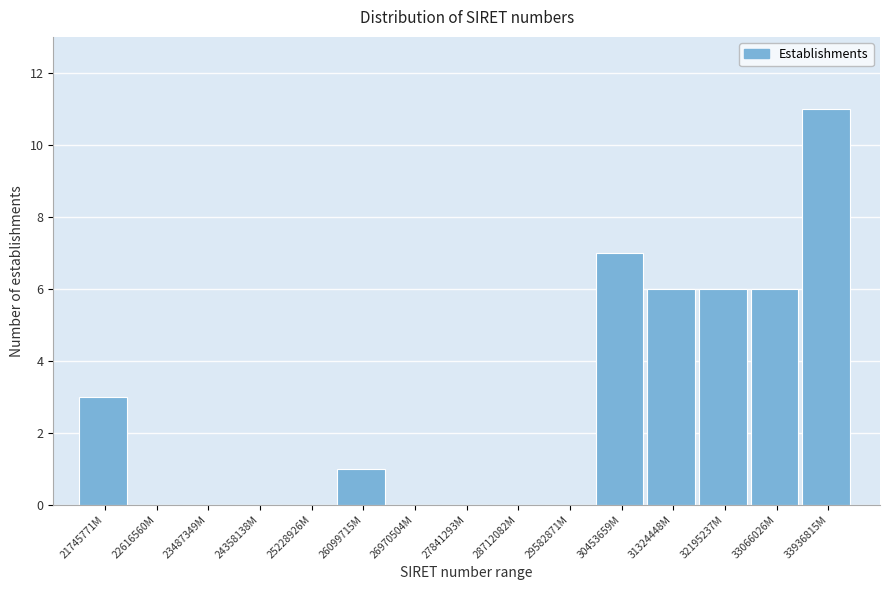

Reading left to right, what are all the values shown in this chart?

21745771M=3	22616560M=0	23487349M=0	24358138M=0	25228926M=0	26099715M=1	26970504M=0	27841293M=0	28712082M=0	29582871M=0	30453659M=7	31324448M=6	32195237M=6	33066026M=6	33936815M=11